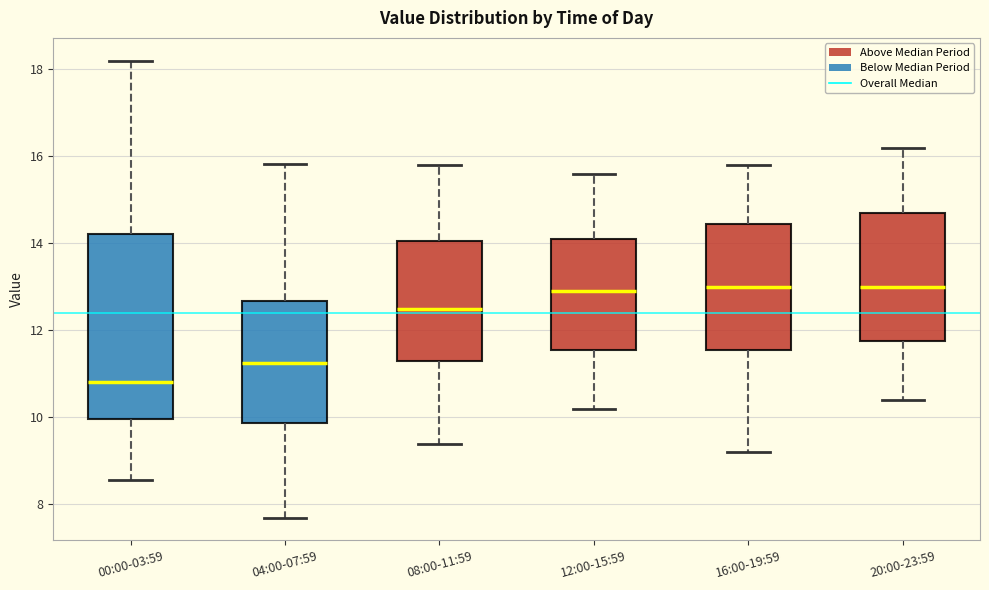

Reading left to right, read every box against the y-axis: the position of its median line, the range the box covers, and the ends of its whiskers. The values are not printed on the chart, so give them approximately, as read against the axis.

00:00-03:59: median 10.8, box 10.0 to 14.2, whiskers 8.6 to 18.2
04:00-07:59: median 11.2, box 9.8 to 12.6, whiskers 7.8 to 15.8
08:00-11:59: median 12.6, box 11.4 to 14.0, whiskers 9.4 to 15.8
12:00-15:59: median 13.0, box 11.6 to 14.2, whiskers 10.2 to 15.6
16:00-19:59: median 13.0, box 11.6 to 14.4, whiskers 9.2 to 15.8
20:00-23:59: median 13.0, box 11.8 to 14.8, whiskers 10.4 to 16.2